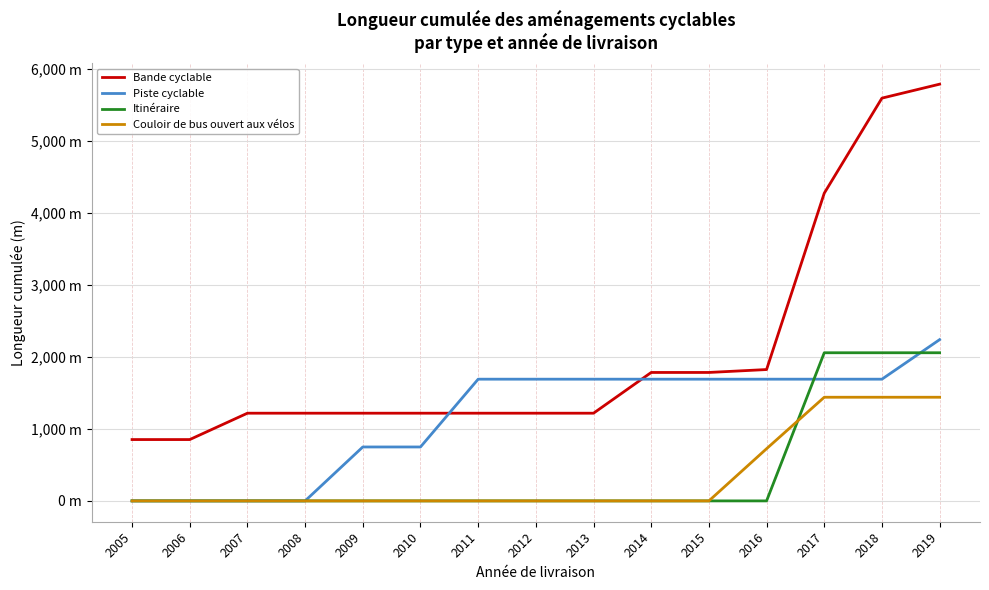

At which category is the sum across all series the highest?

2019